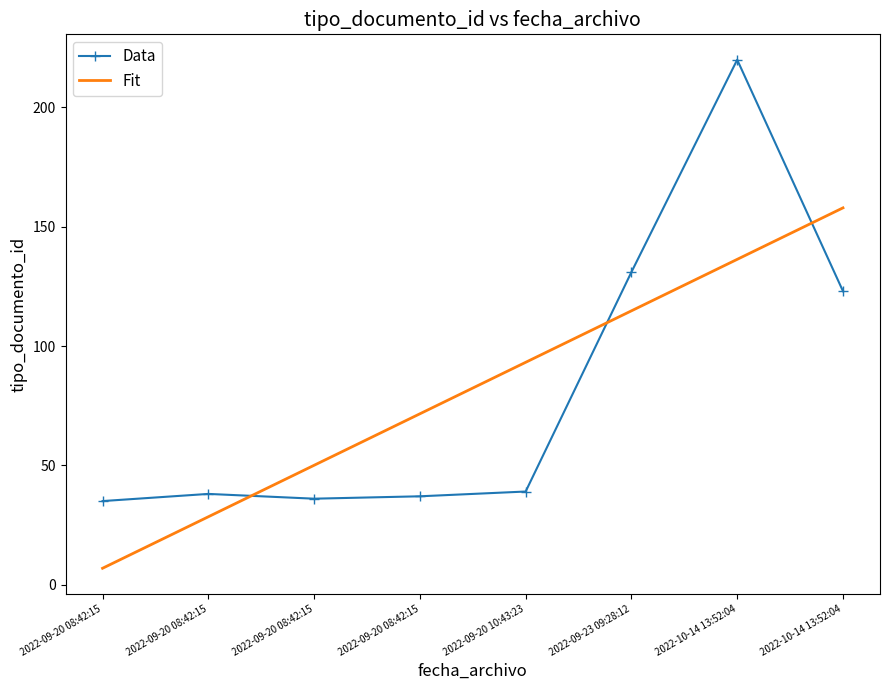

What are all the series names shown in the legend?

Data, Fit